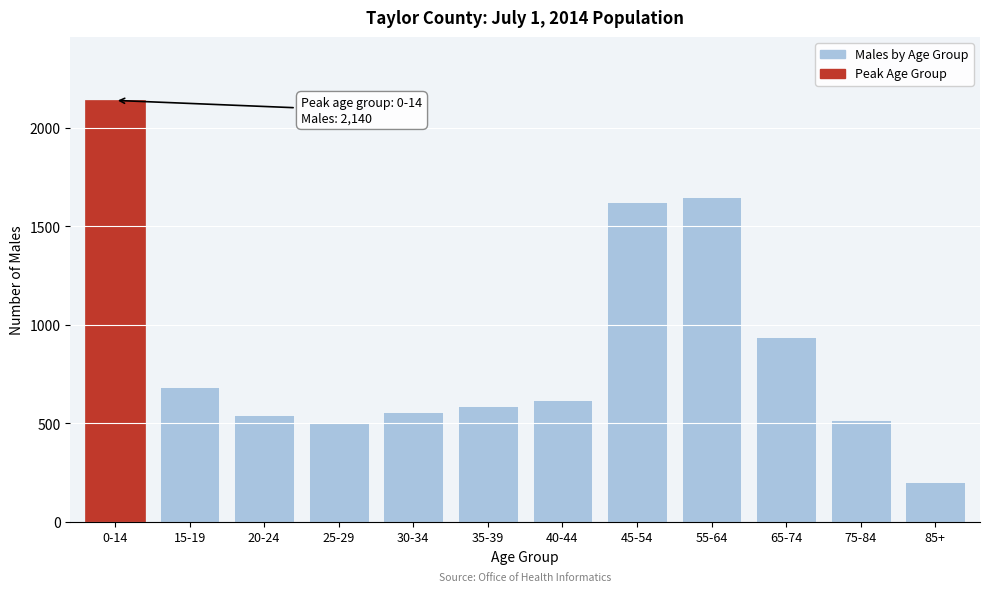

Read the value at 30-34, to the nearest 50.

550